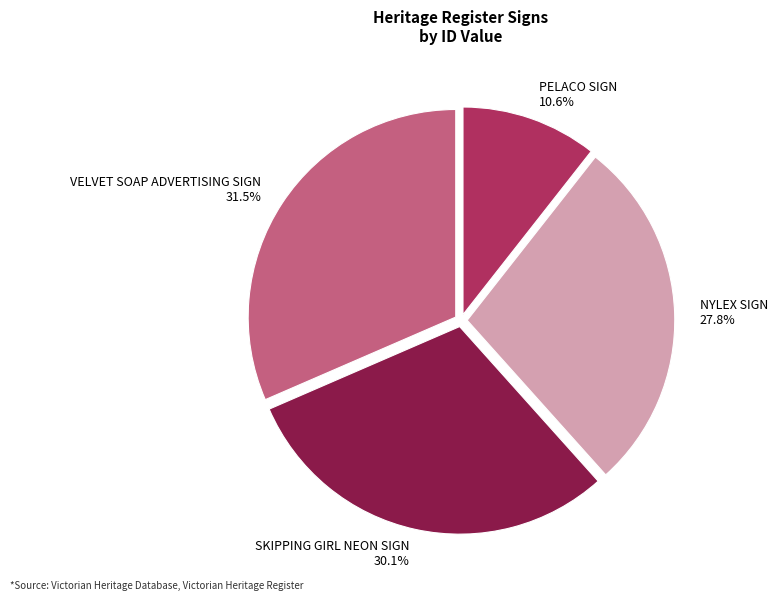

Rank the categories by value from highest to lowest.

VELVET SOAP ADVERTISING SIGN, SKIPPING GIRL NEON SIGN, NYLEX SIGN, PELACO SIGN